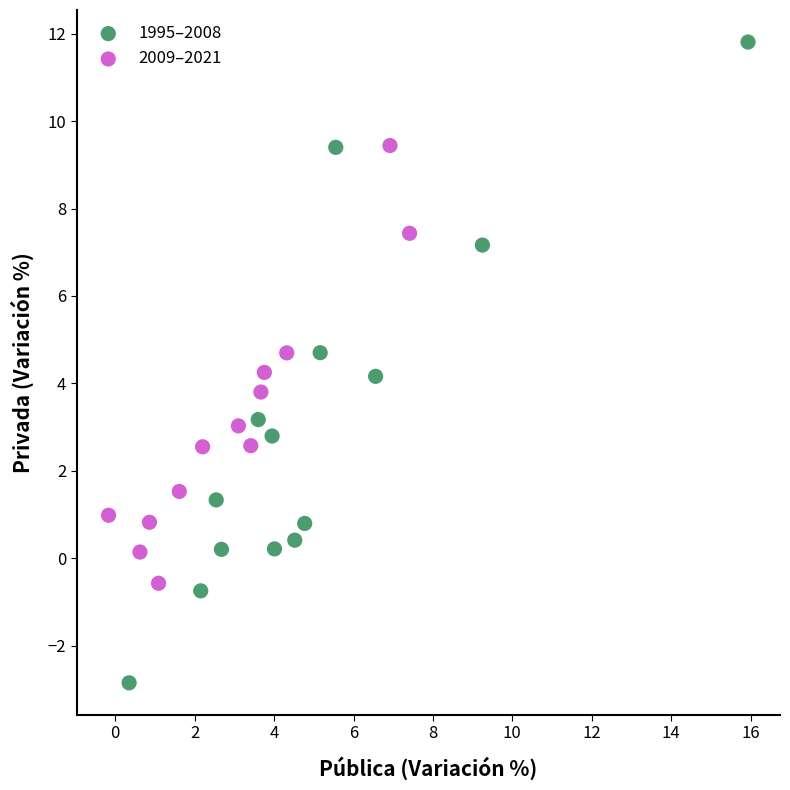

What are all the series names shown in the legend?

1995–2008, 2009–2021